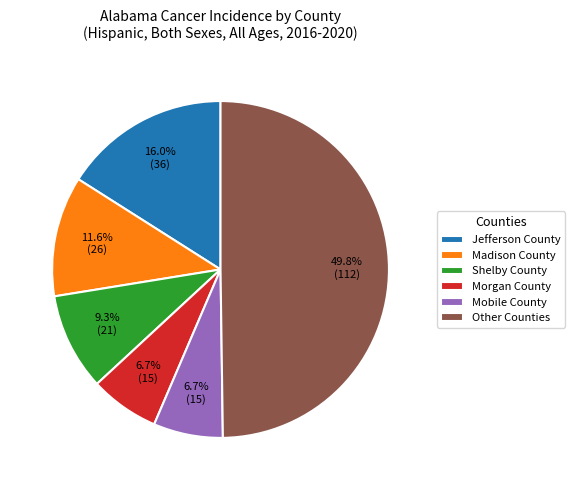

What is the largest slice in the pie chart?

Other Counties